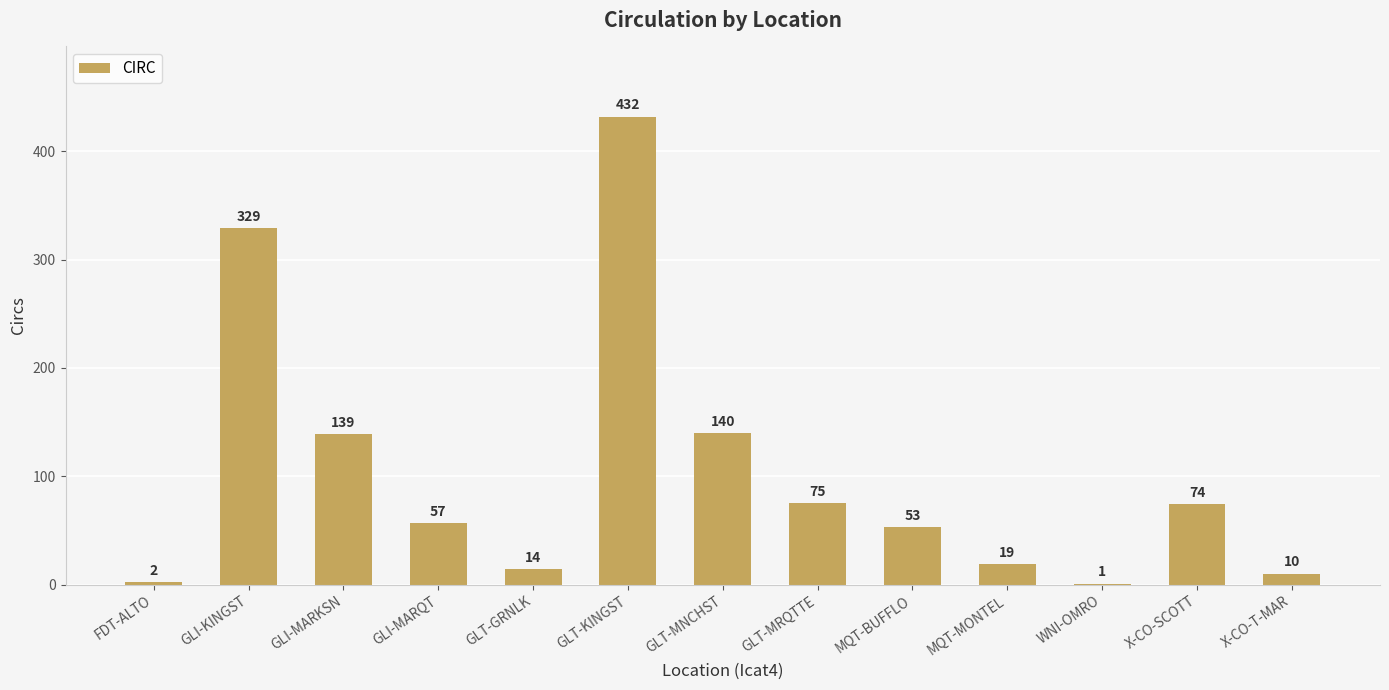

What is the sum of the values at GLI-MARQT and GLI-MARKSN?

196